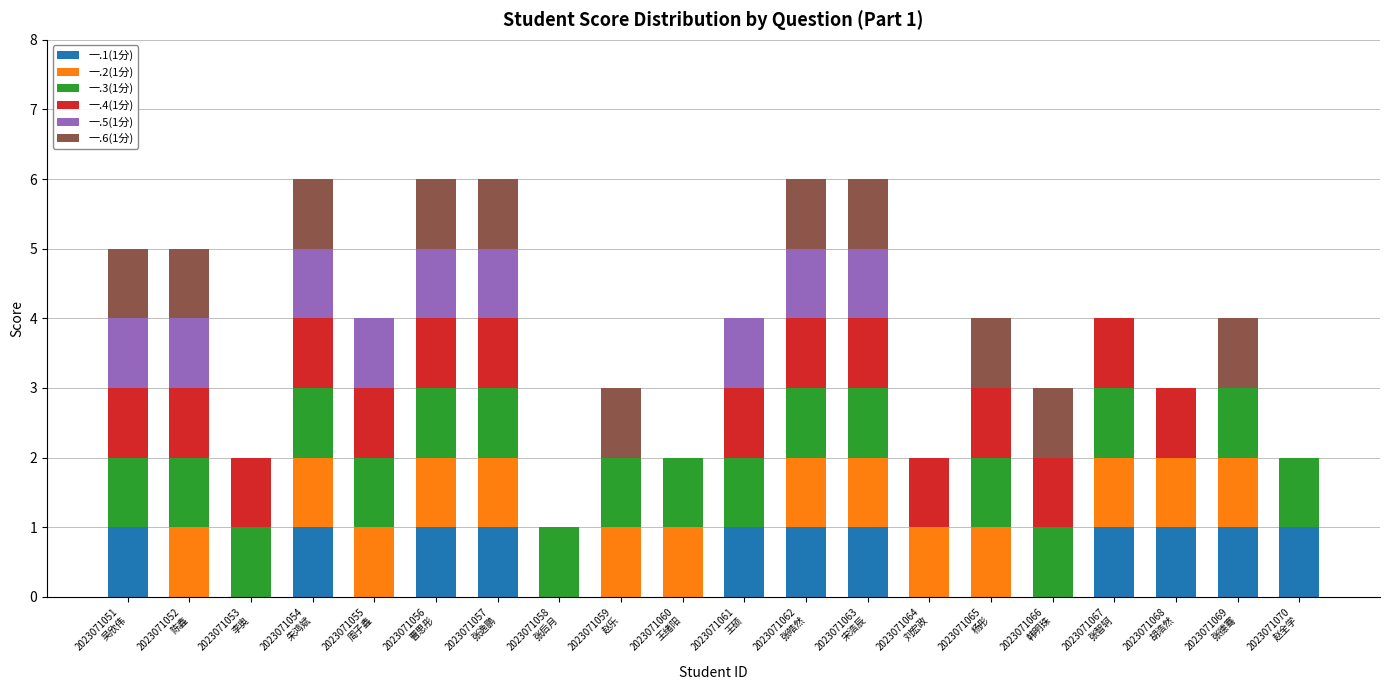

The 一.1(1分) series shows 1 at 2023071062
张皓然. True or false?

True